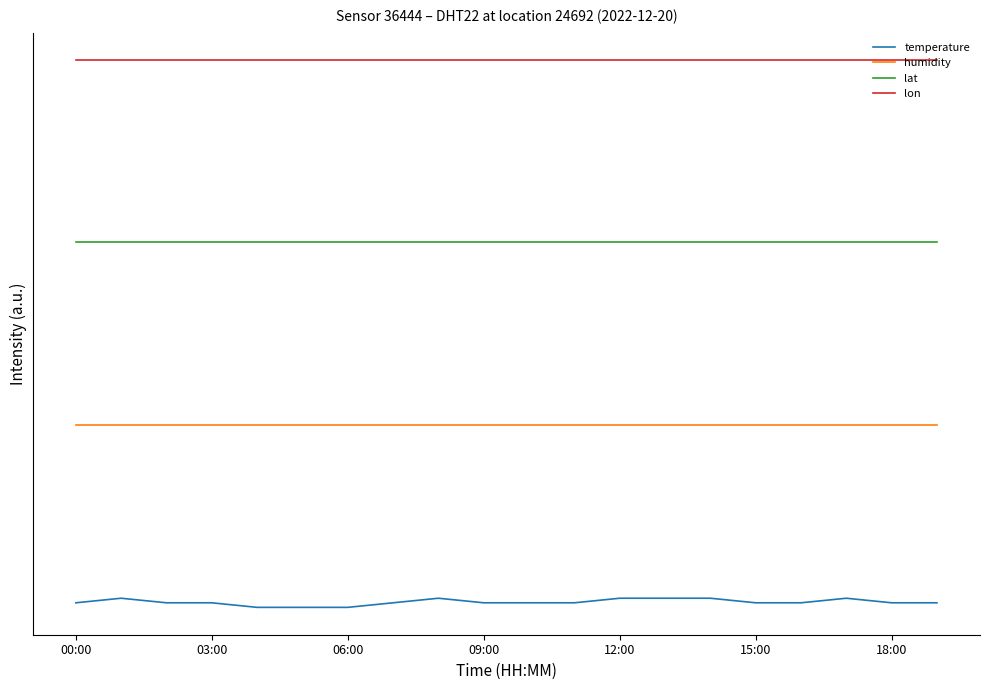

What are all the series names shown in the legend?

temperature, humidity, lat, lon